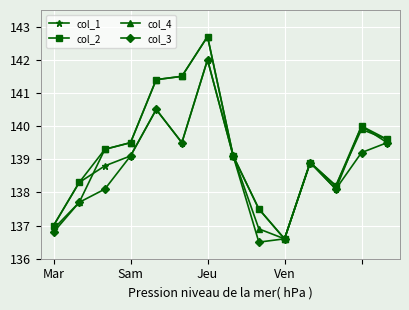

What is the maximum value for col_3?

142.0